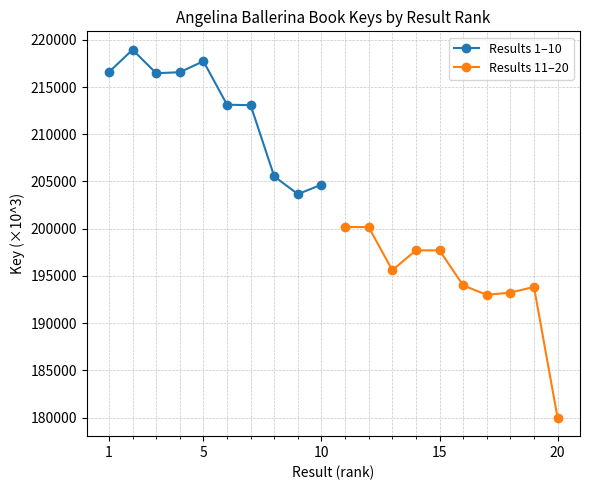

In Results 1–10, how many points are higher than both neighbors (excluding endpoints)?

2